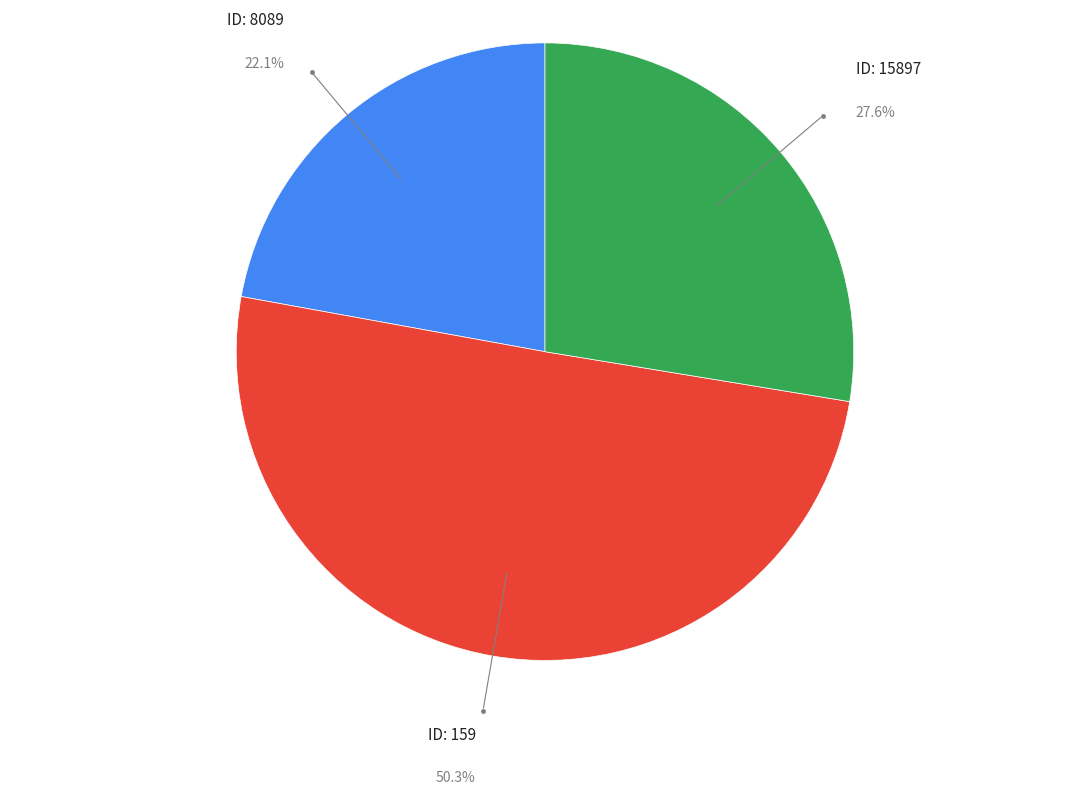

How many segments does this pie chart have?

3